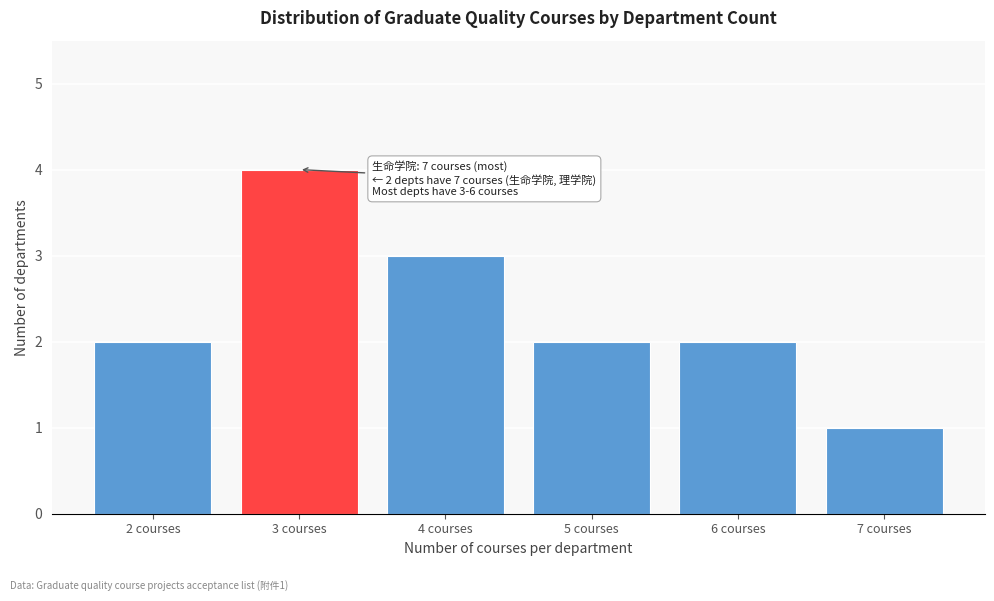

Reading left to right, transcribe all the data shown in this chart.

2 courses=2	3 courses=4	4 courses=3	5 courses=2	6 courses=2	7 courses=1